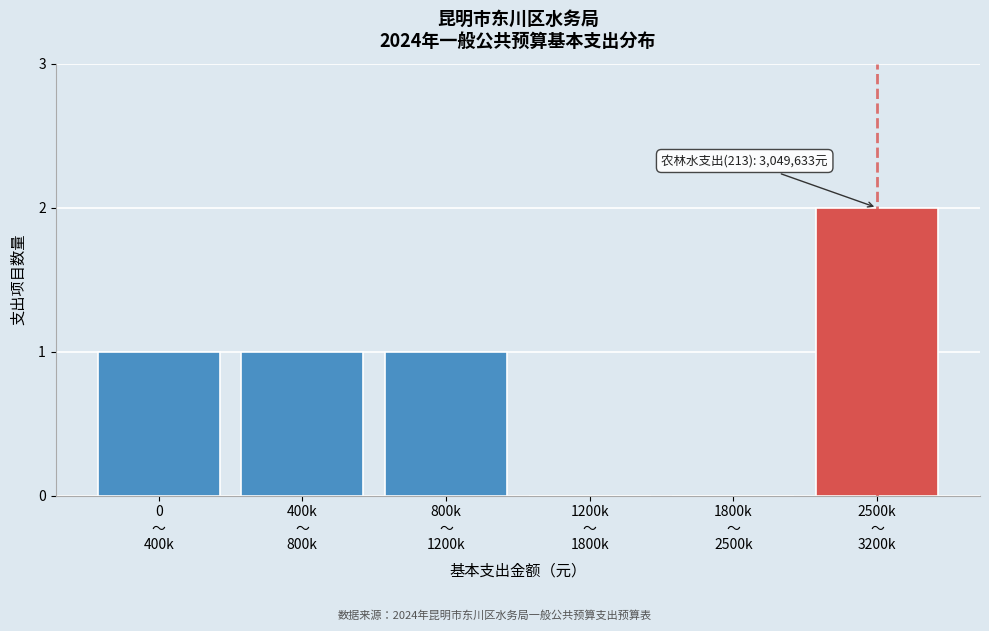

What is the sum of all values?

5